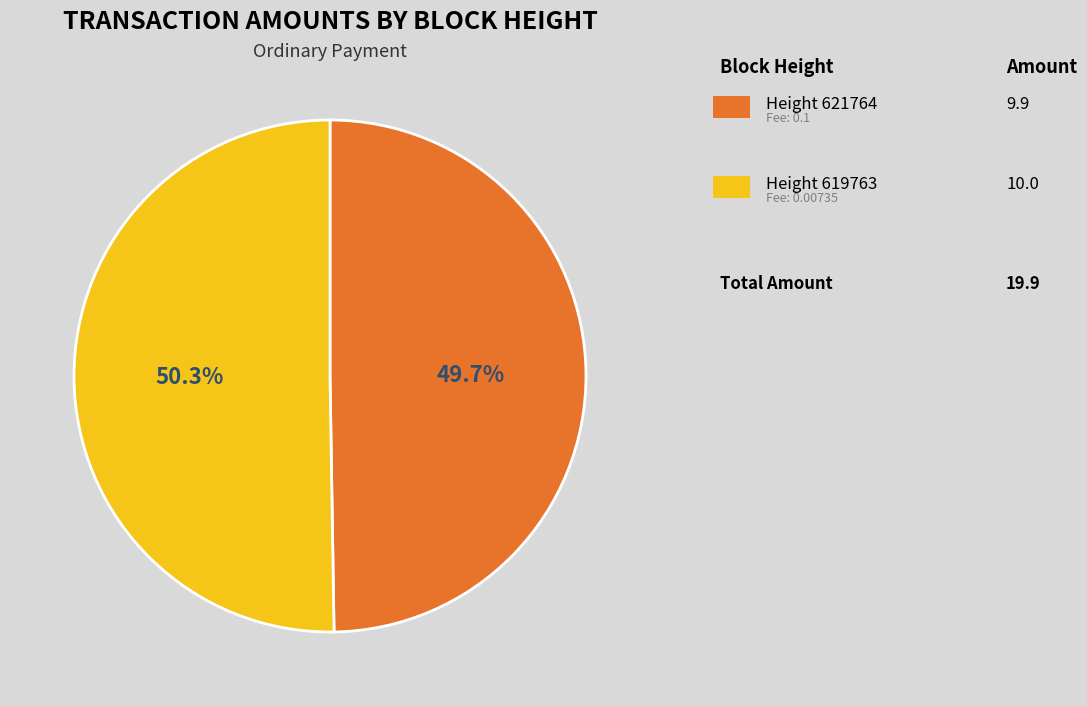

Is there any slice that represents more than half of the pie?

Yes